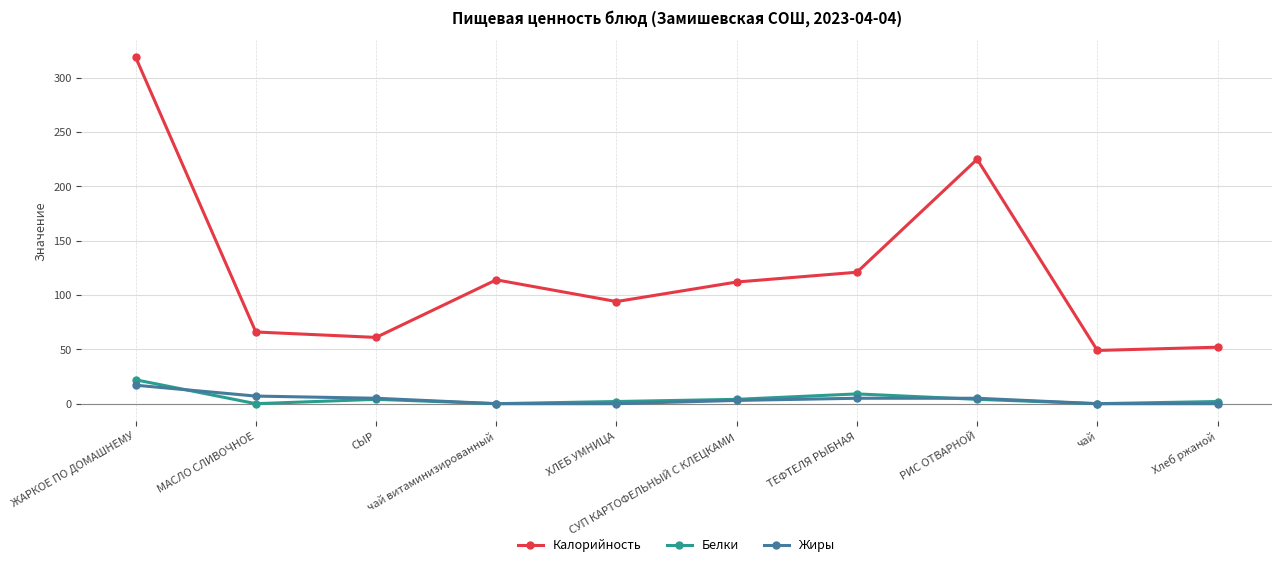

Between which two adjacent categories do Белки and Жиры first intersect?

ЖАРКОЕ ПО ДОМАШНЕМУ and МАСЛО СЛИВОЧНОЕ